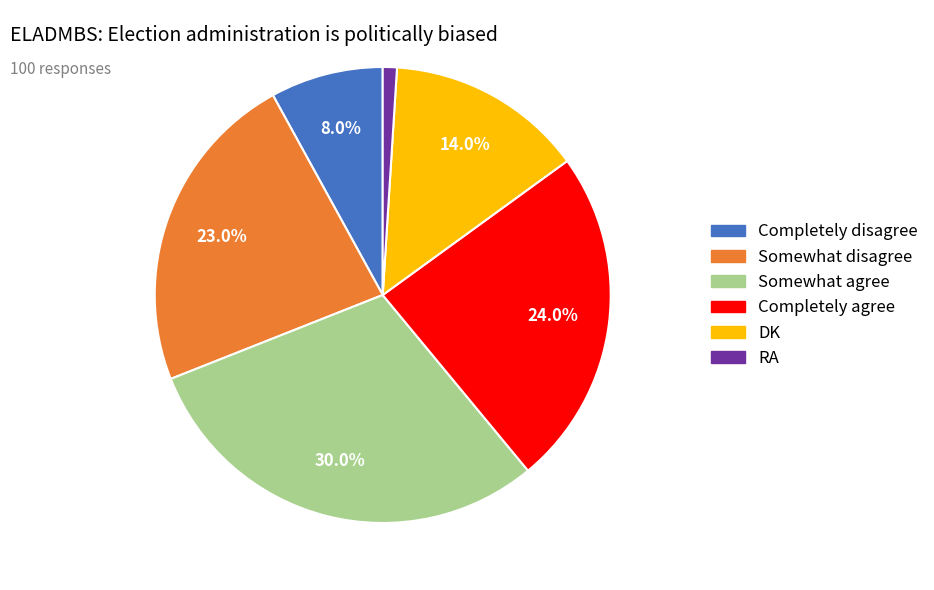

Rank the categories by value from lowest to highest.

RA, Completely disagree, DK, Somewhat disagree, Completely agree, Somewhat agree